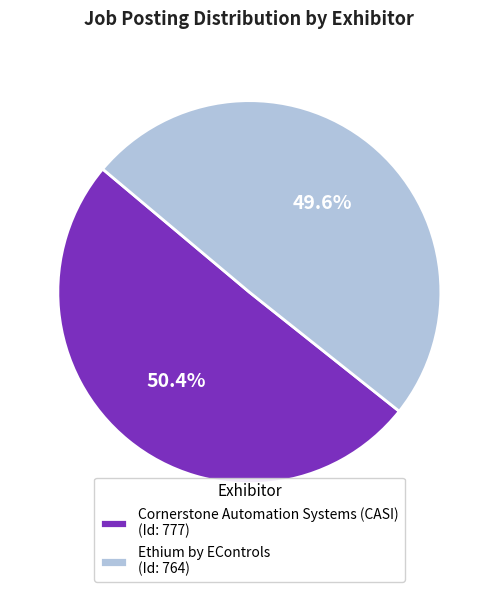

The Cornerstone Automation Systems (CASI) slice represents 60% of the pie. True or false?

False